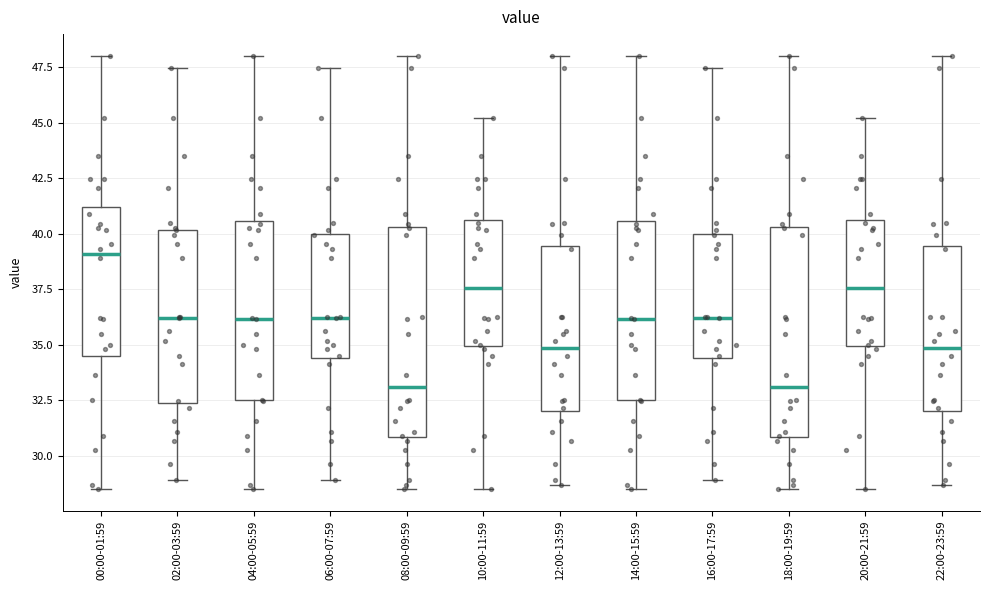

Reading left to right, transcribe this box plot: for each box, give where its median line is, the range the box spans, and where its two whiskers end, as read against the y-axis. The values are not printed on the chart, so give them approximately, as read against the axis.

00:00-01:59: median 39.0, box 34.5 to 41.0, whiskers 28.5 to 48.0
02:00-03:59: median 36.0, box 32.5 to 40.0, whiskers 29.0 to 47.5
04:00-05:59: median 36.0, box 32.5 to 40.5, whiskers 28.5 to 48.0
06:00-07:59: median 36.0, box 34.5 to 40.0, whiskers 29.0 to 47.5
08:00-09:59: median 33.0, box 31.0 to 40.5, whiskers 28.5 to 48.0
10:00-11:59: median 37.5, box 35.0 to 40.5, whiskers 28.5 to 45.0
12:00-13:59: median 35.0, box 32.0 to 39.5, whiskers 28.5 to 48.0
14:00-15:59: median 36.0, box 32.5 to 40.5, whiskers 28.5 to 48.0
16:00-17:59: median 36.0, box 34.5 to 40.0, whiskers 29.0 to 47.5
18:00-19:59: median 33.0, box 31.0 to 40.5, whiskers 28.5 to 48.0
20:00-21:59: median 37.5, box 35.0 to 40.5, whiskers 28.5 to 45.0
22:00-23:59: median 35.0, box 32.0 to 39.5, whiskers 28.5 to 48.0